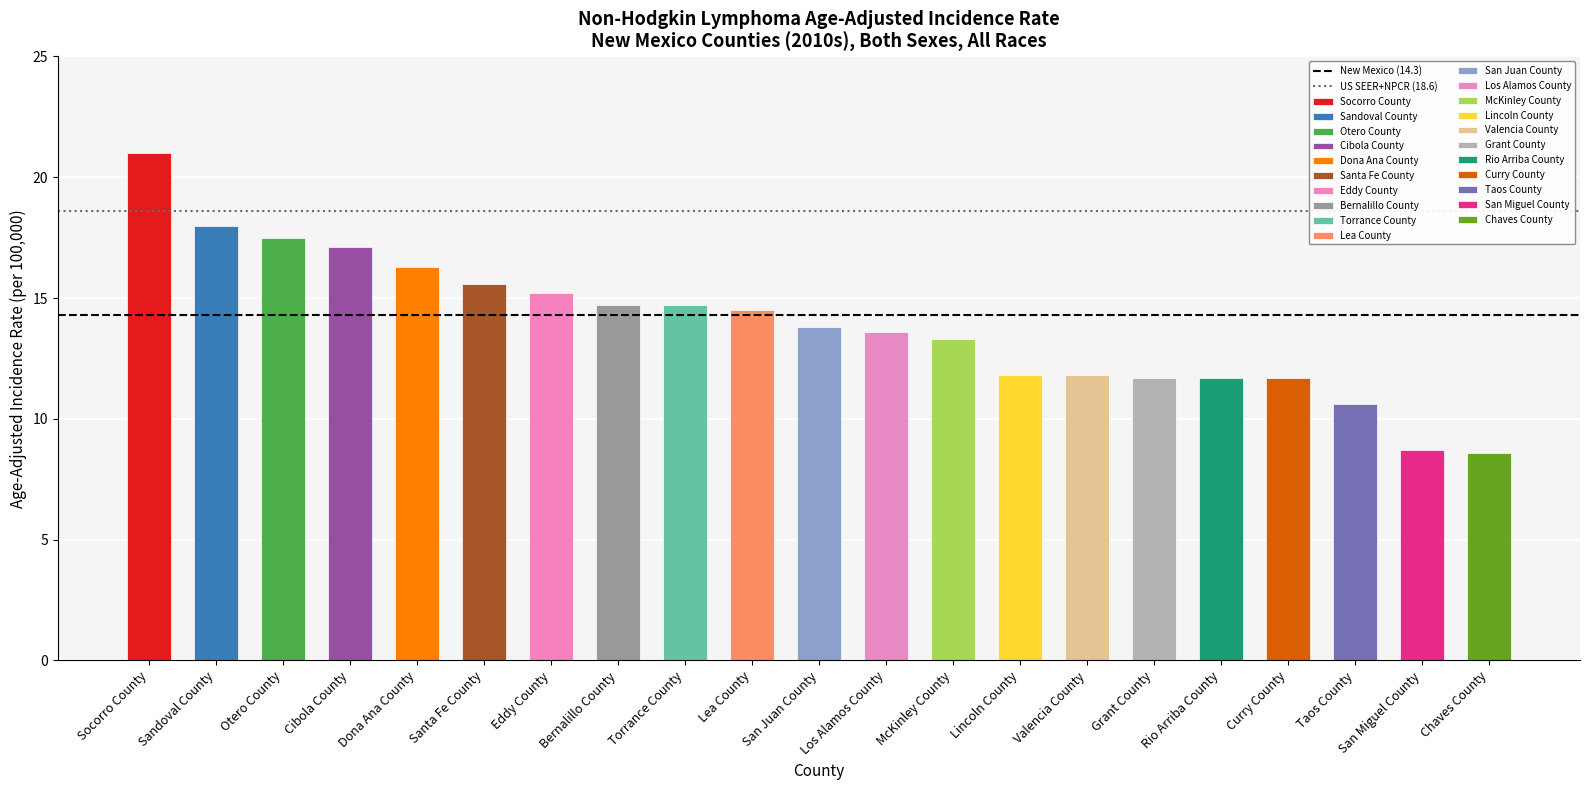

What is the highest value of the New Mexico (14.3) series?

14.3